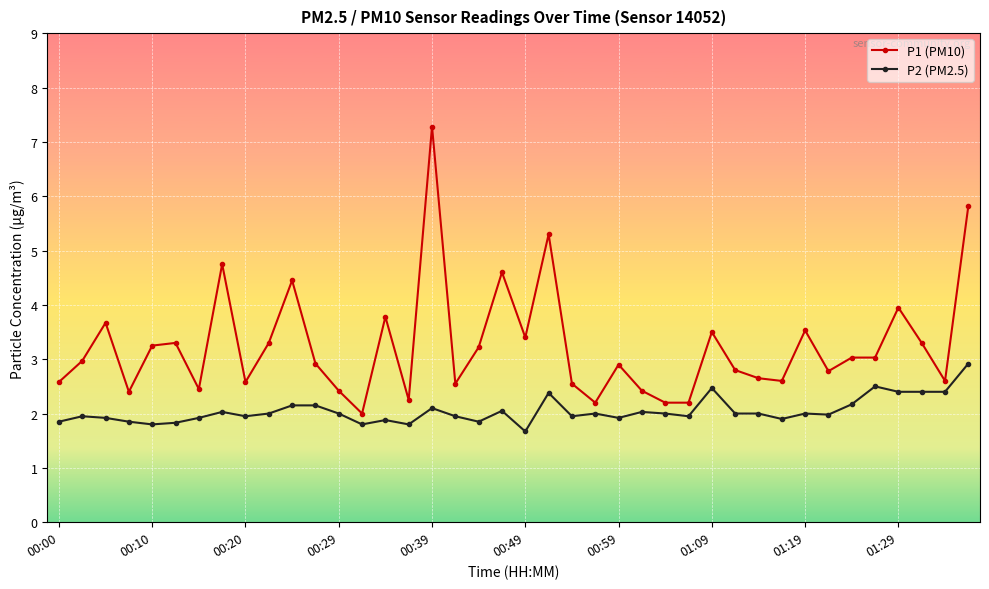

Does the chart have visible grid lines?

Yes